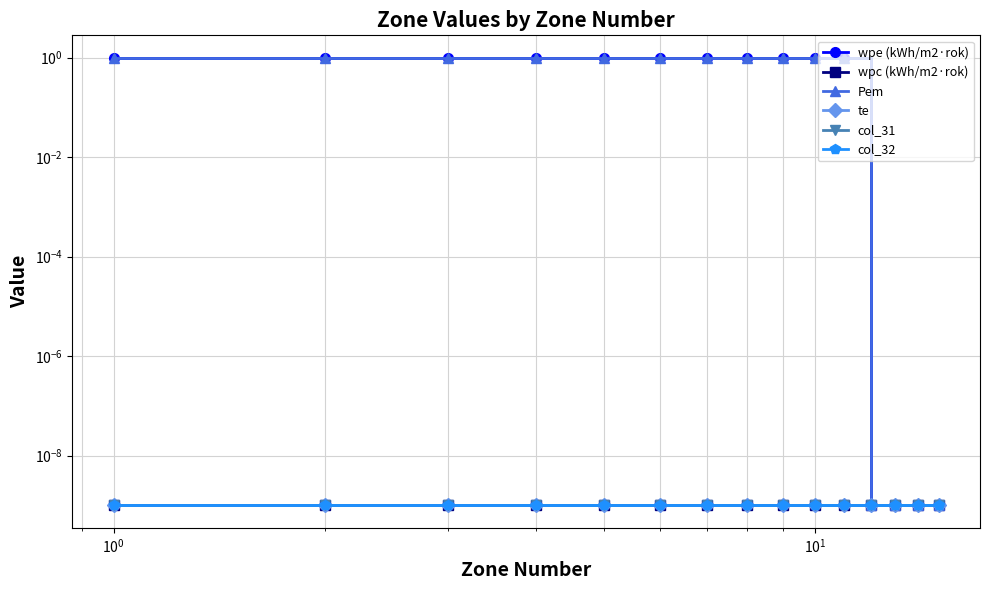

True or false: Pem has a value of 0.2 at $\mathdefault{10^{0}}$.

False